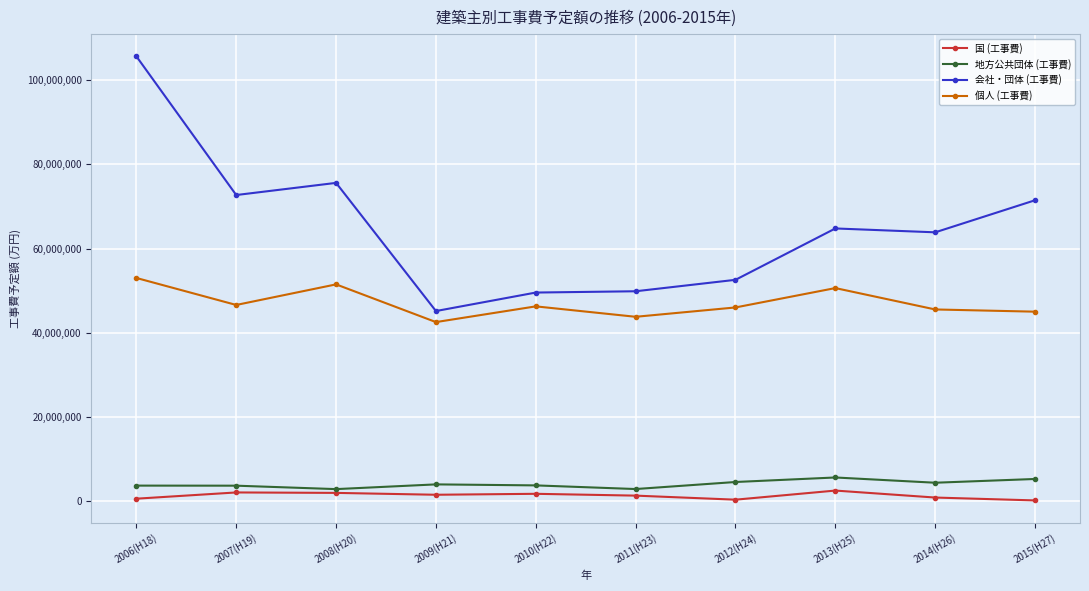

Is it true that 会社・団体 (工事費) equals 49857456 at 2011(H23)?

True